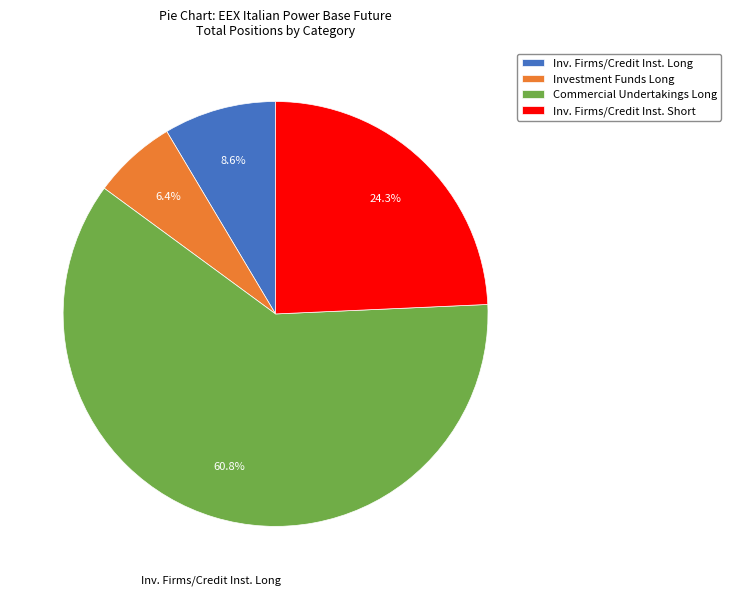

To the nearest percent, what is the difference between the largest and smallest slice percentages?

54%